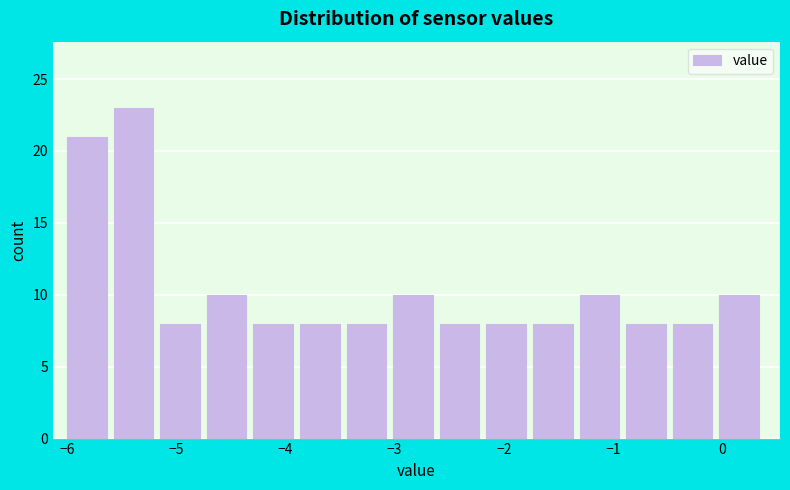

What is the height of the bar covering -5.6 to -5.1 on the x-axis? Neither the bar edges nor the heights are printed on the chart, so give them approximately, as read against the axes.

23